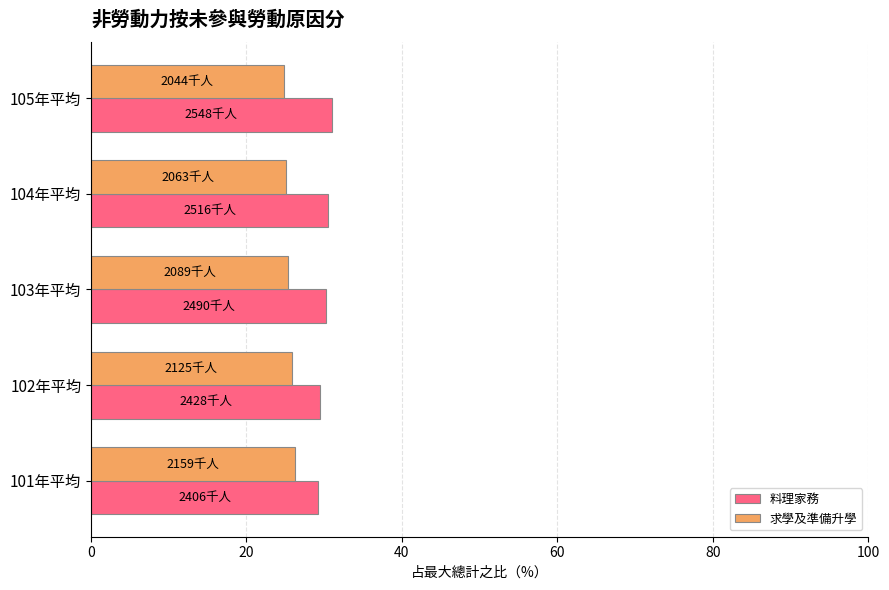

Rank the series by their maximum value, from highest to lowest.

料理家務, 求學及準備升學